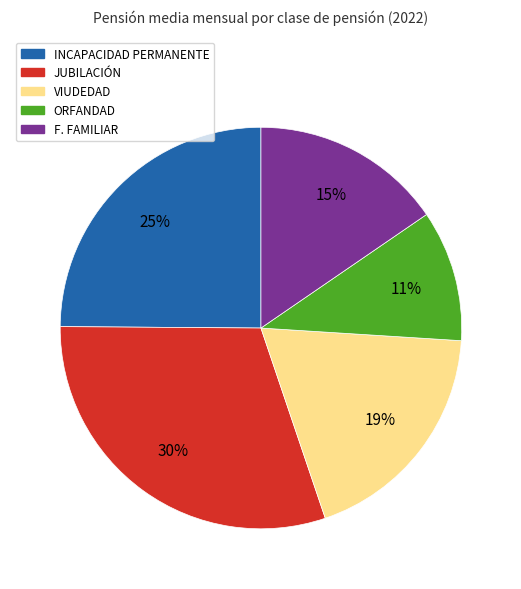

To the nearest percent, what is the combined percentage of F. FAMILIAR and ORFANDAD?

26%